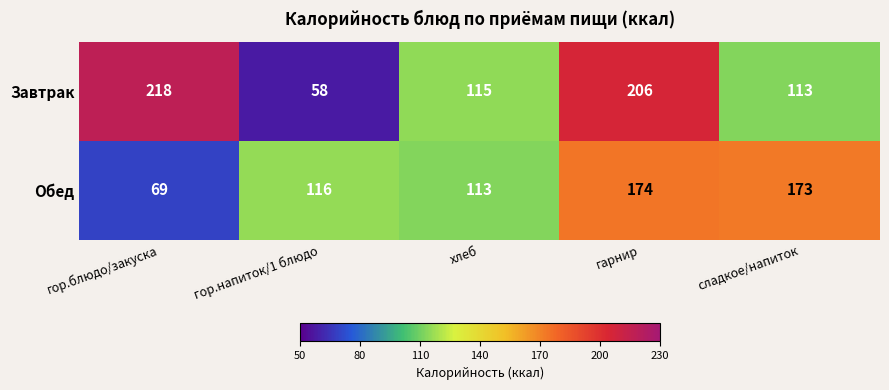

Is it true that Обед equals 186 at гор.напиток/1 блюдо?

False